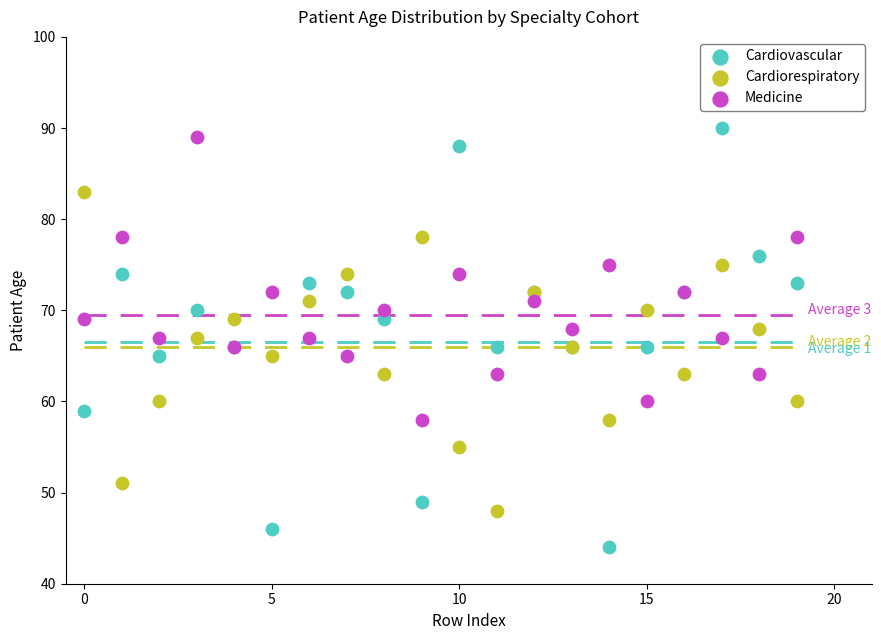

Which series has the largest Y range (max minus min)?

Cardiovascular